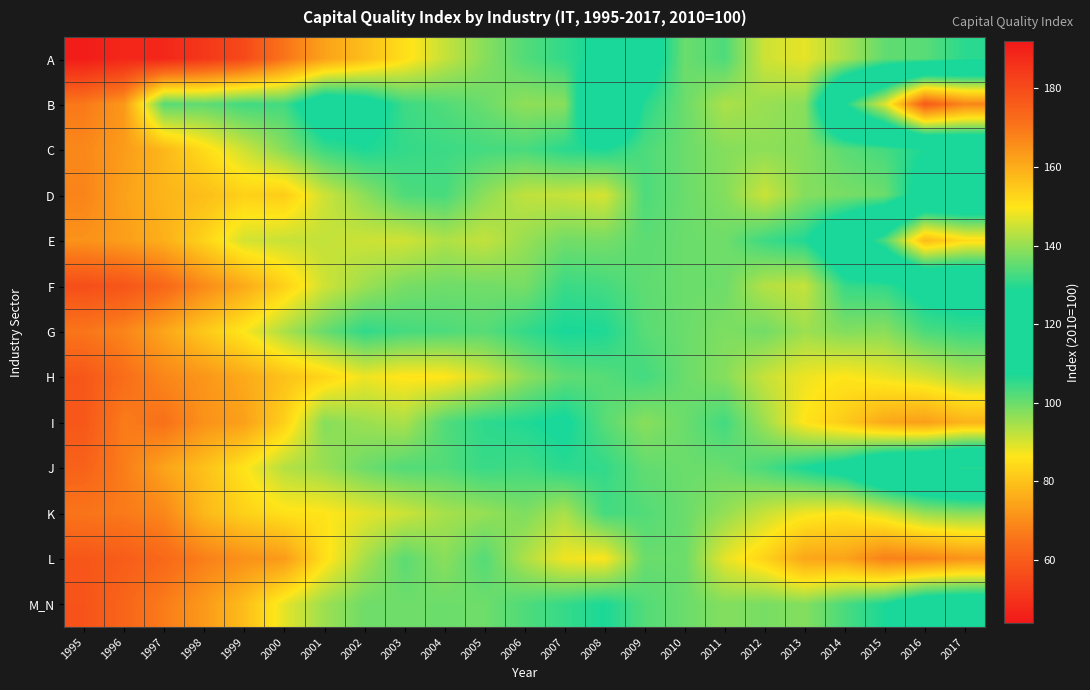

At how many categories does at least one series exceed 60?

23